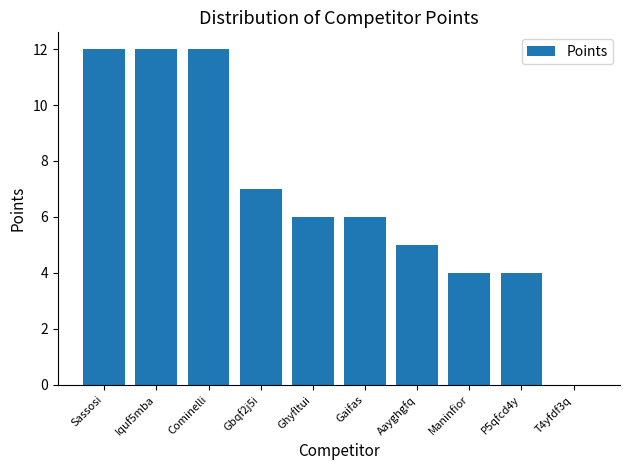

Read the value at Ghyfltui, to the nearest 10.

10